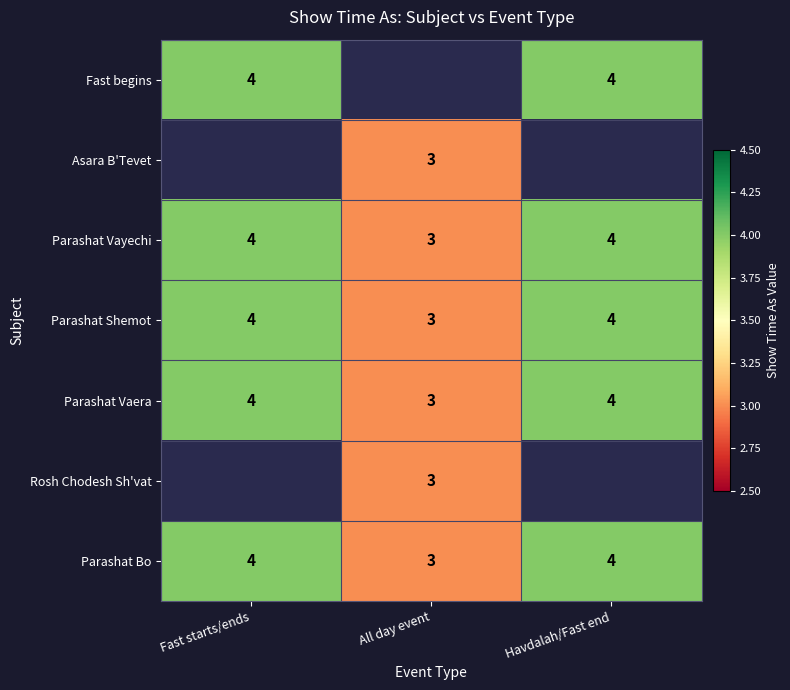

At which category does the chart reach its minimum across all series?

All day event